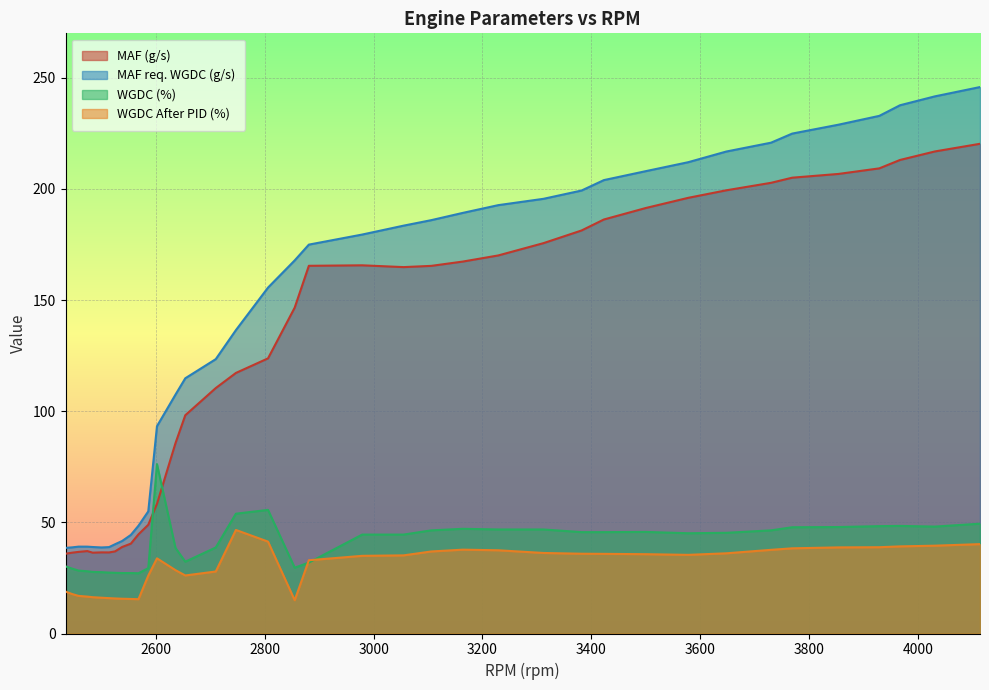

Which series has the largest range (max minus min)?

MAF req. WGDC (g/s)